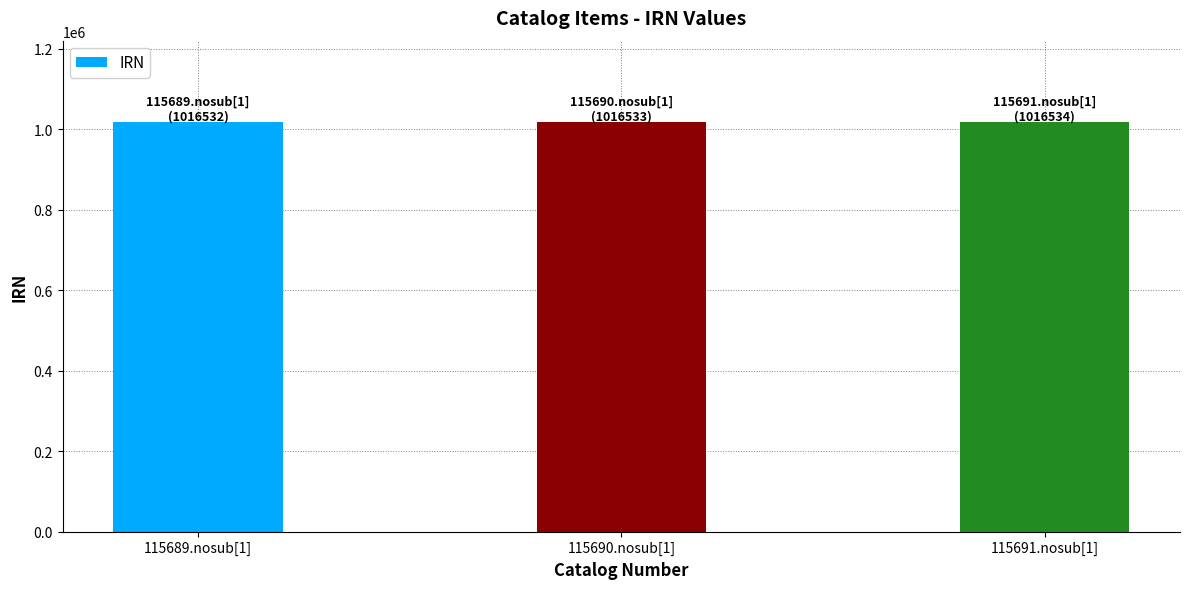

What is the sum of all values?

3049599